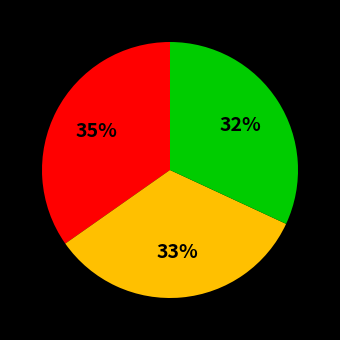

To the nearest percent, what is the difference between the largest and smallest slice percentages?

3%